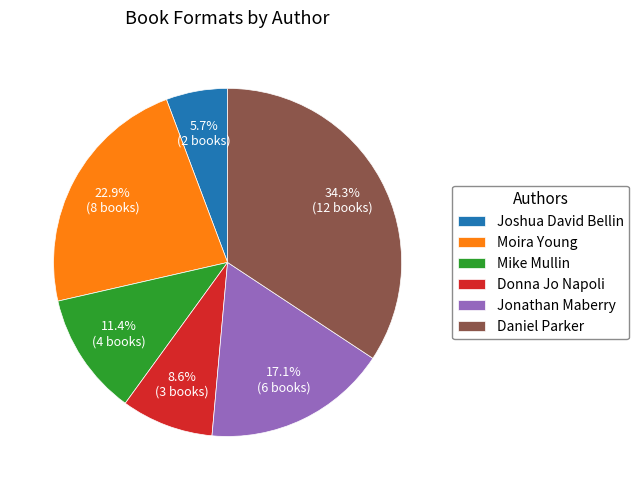

Is Jonathan Maberry the majority of the pie?

No